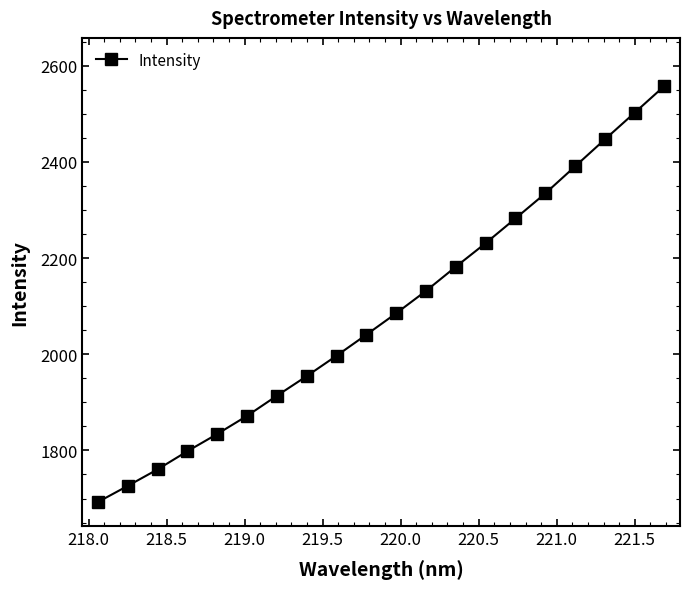

What is the sum of all values?

41733.8